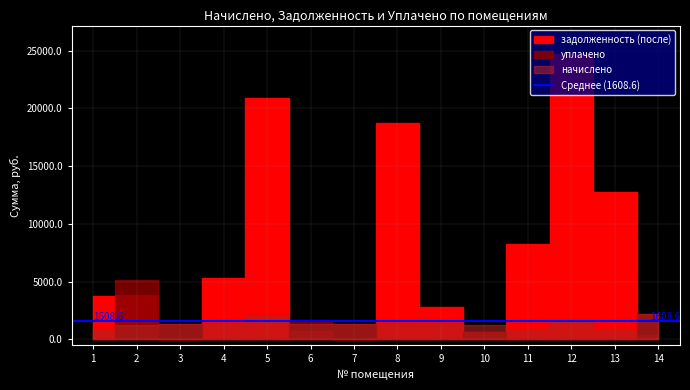

What is the sum of all задолженность (после) values?

102598.1